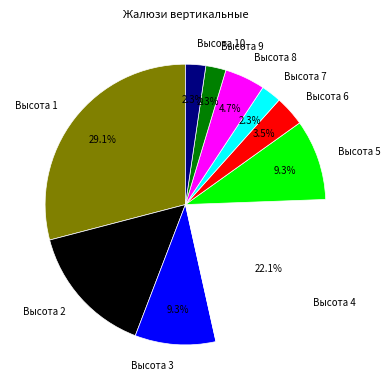

Between Высота 3 and Высота 6, which is larger?

Высота 3